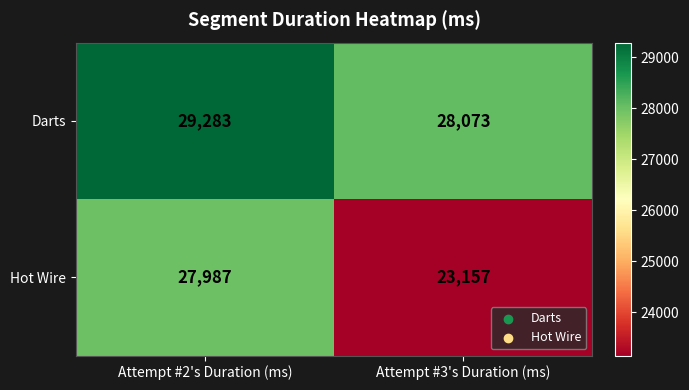

Between Attempt #2's Duration (ms) and Attempt #3's Duration (ms), which series saw the biggest shift?

Hot Wire